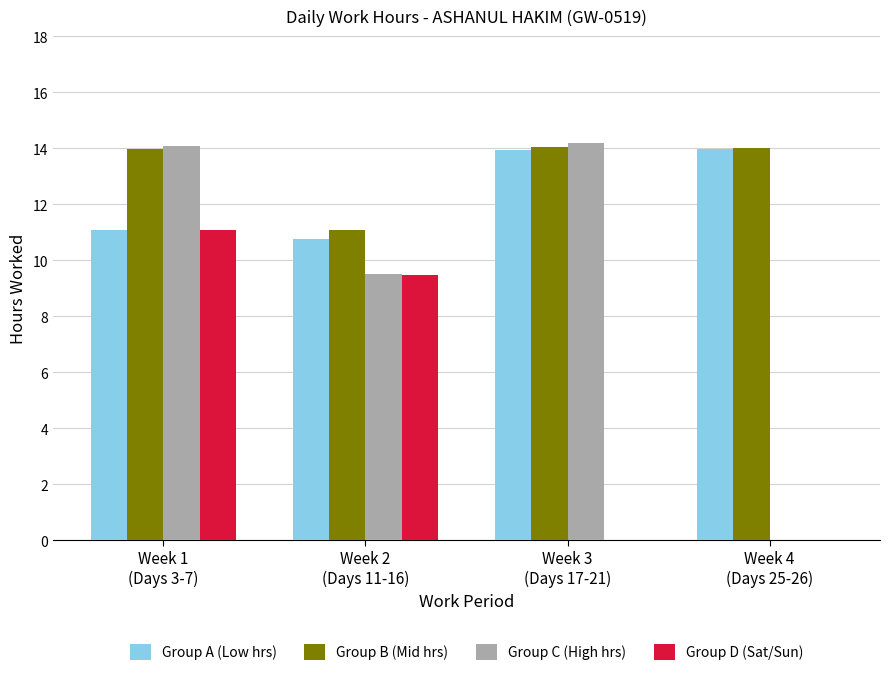

Which series has the largest total across all categories?

Group B (Mid hrs)